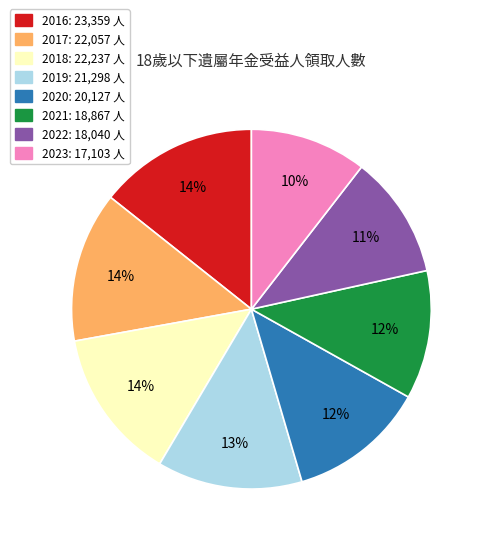

Is there a majority slice in this chart?

No